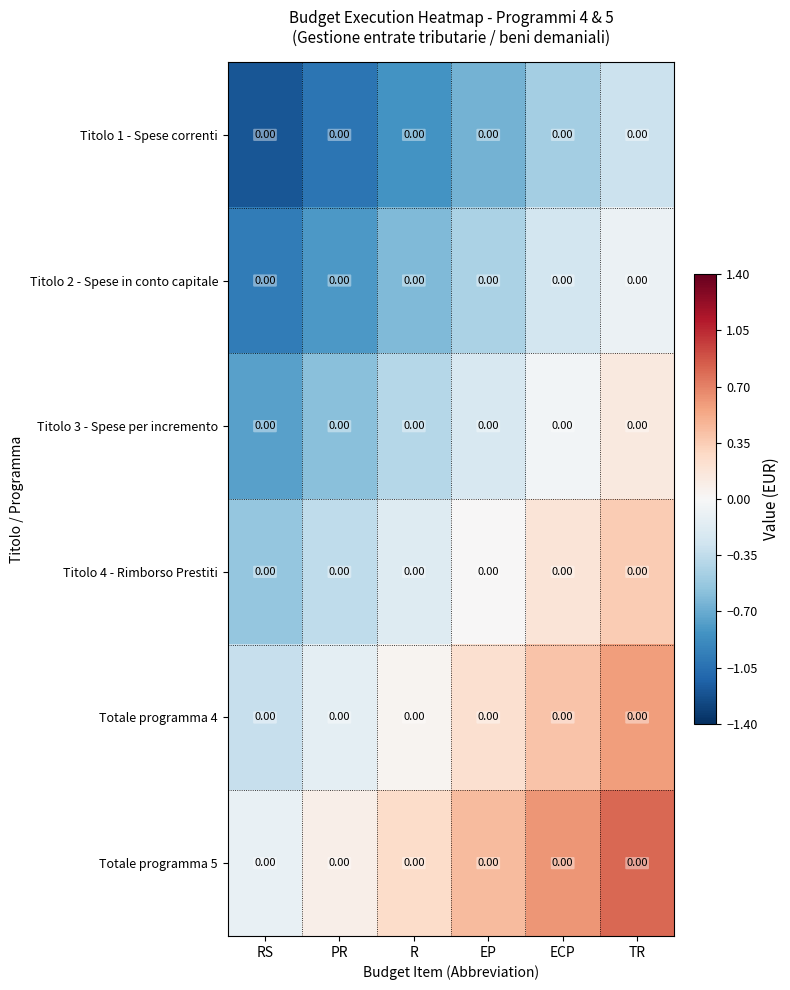

The Titolo 4 - Rimborso Prestiti series shows -0.7 at RS. True or false?

False